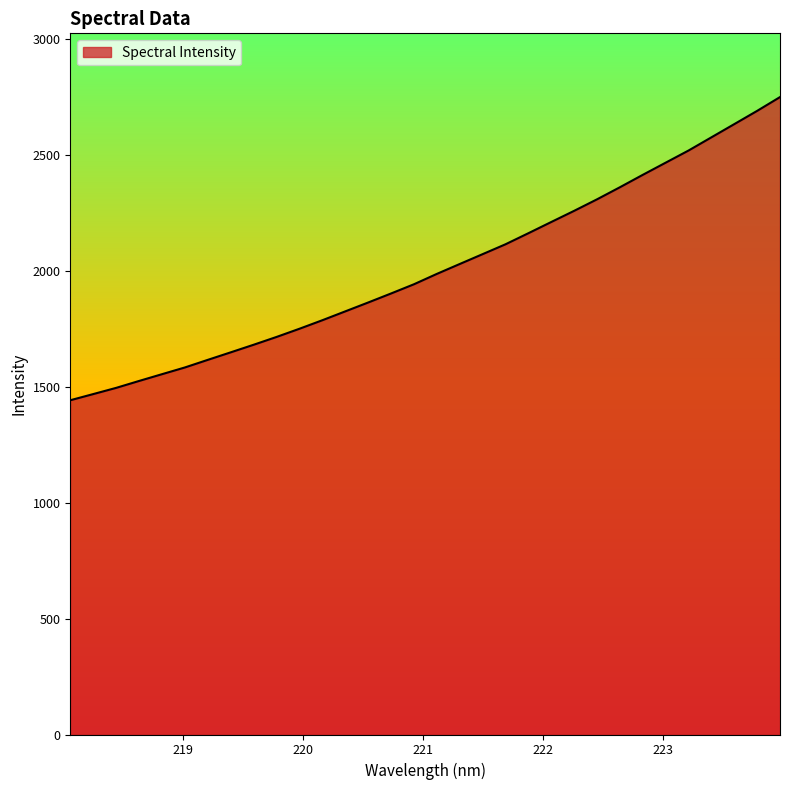

What is the smallest value displayed?

1442.6